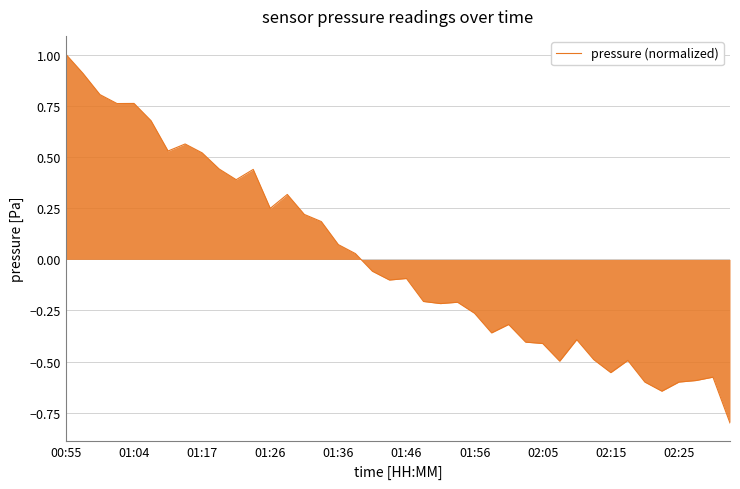

What is the smallest value displayed?

-0.8